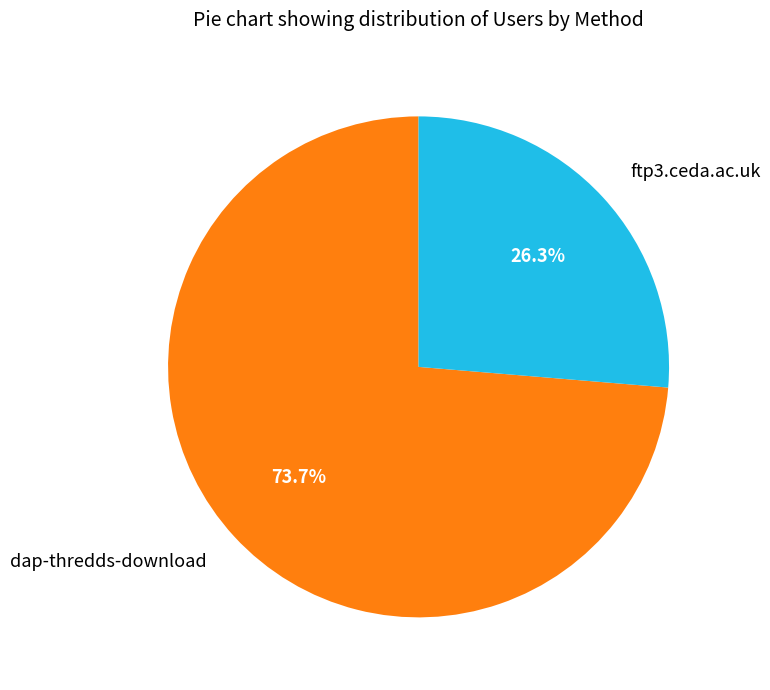

To the nearest percent, what is the average slice percentage?

50%